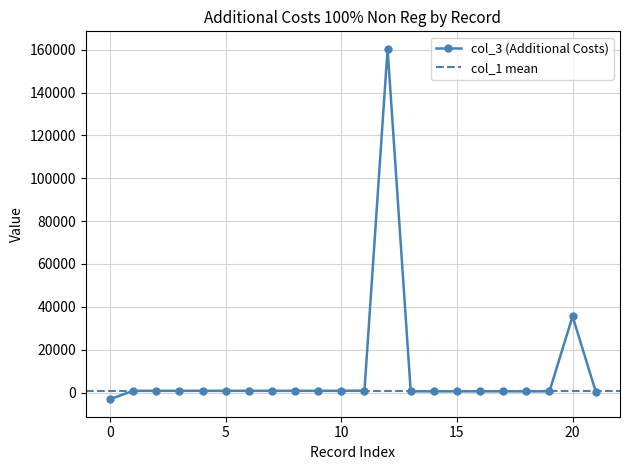

True or false: col_3 (Additional Costs) has more than 0 interior local peaks.

True